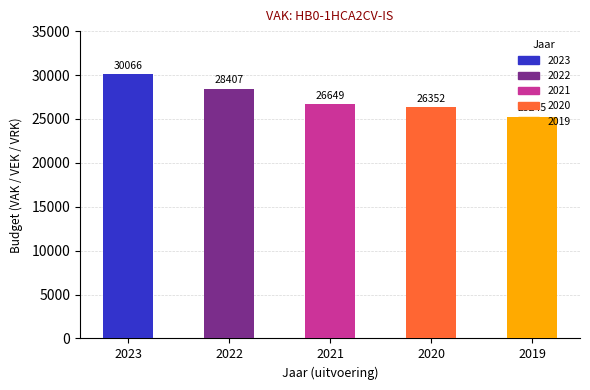

At which label is the value closest to 27655?

2022